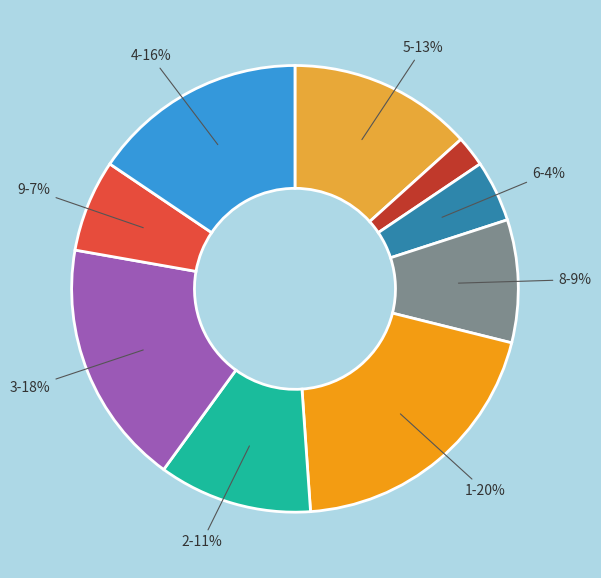

Is there any slice that represents more than half of the pie?

No